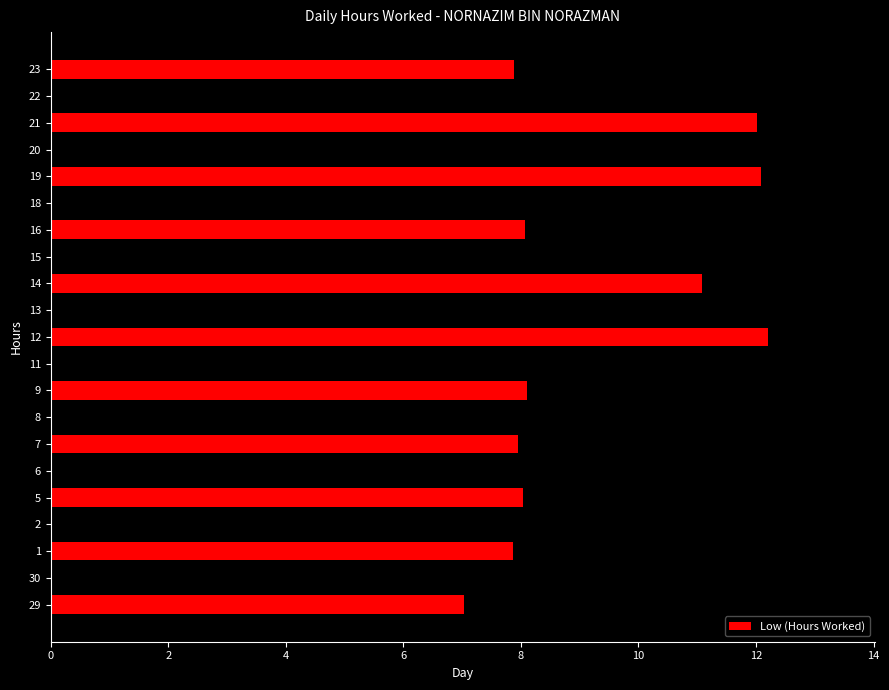

How many categories are shown in the chart?

21